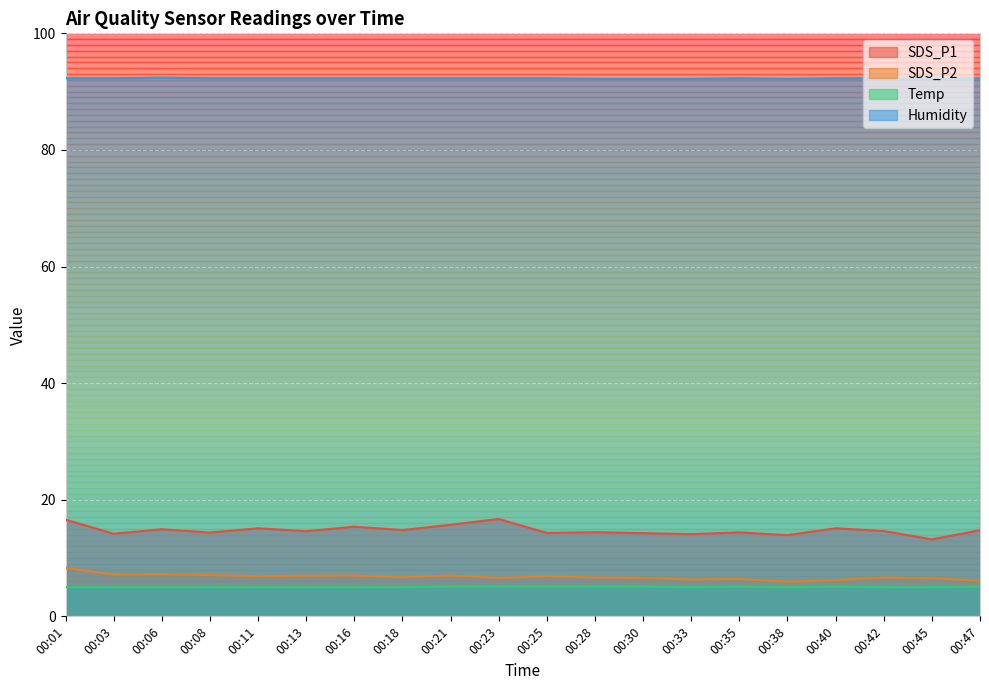

What is the maximum value for SDS_P1?

16.7